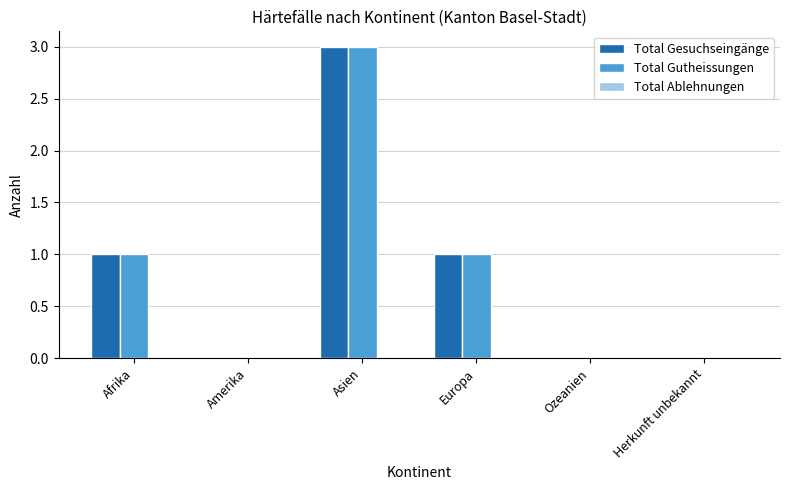

How many groups of bars are there?

6